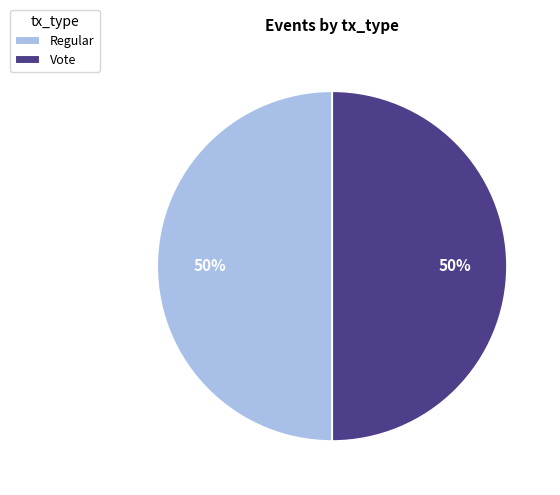

The Regular slice represents 50% of the pie. True or false?

True